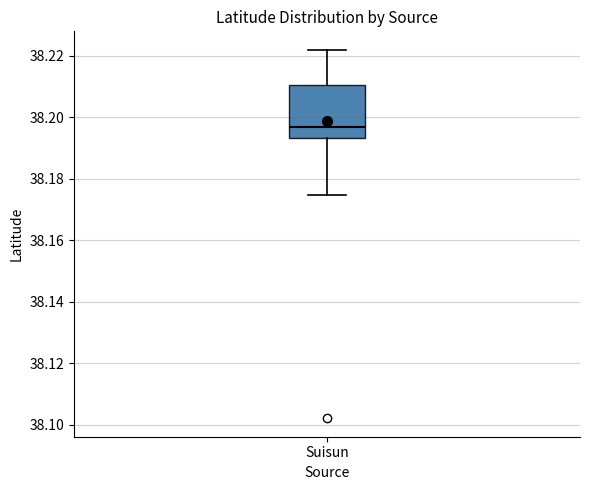

Transcribe this box plot: give where the median line is, the range the box spans, and where the two whiskers end, as read against the y-axis. The values are not printed on the chart, so give them approximately, as read against the axis.

median 38.196, box 38.194 to 38.210, whiskers 38.174 to 38.222